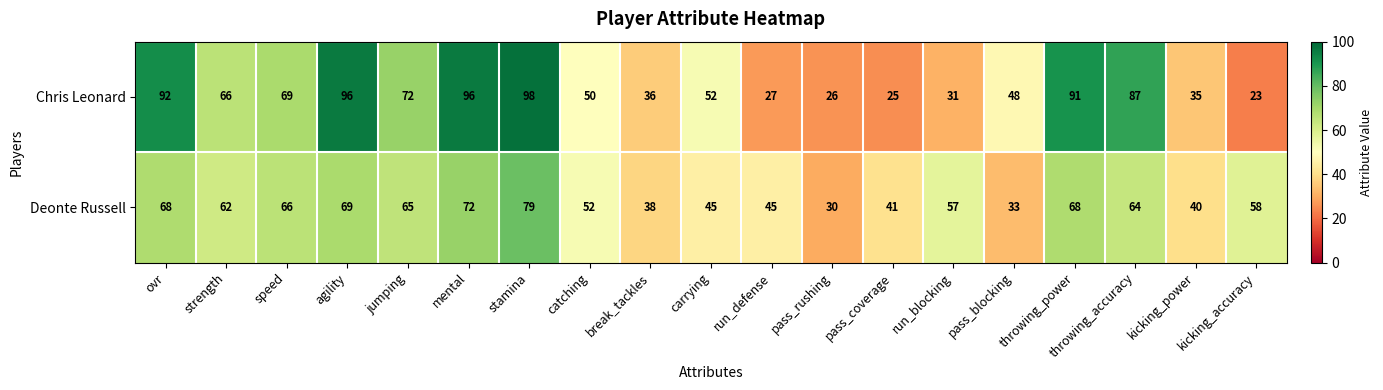

What is the minimum value for Chris Leonard?

23